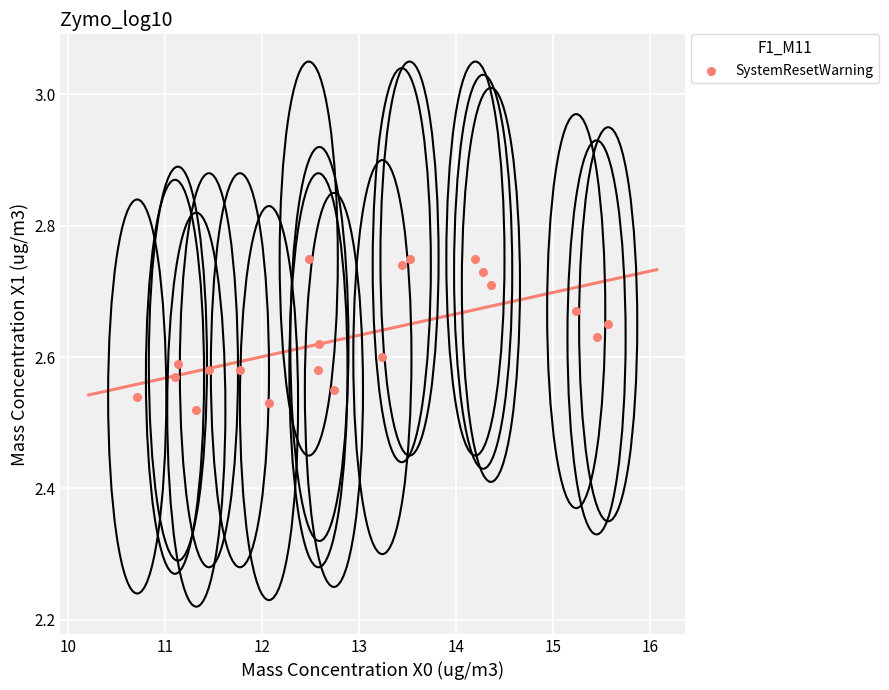

What is the range of X values (max minus min)?

4.9